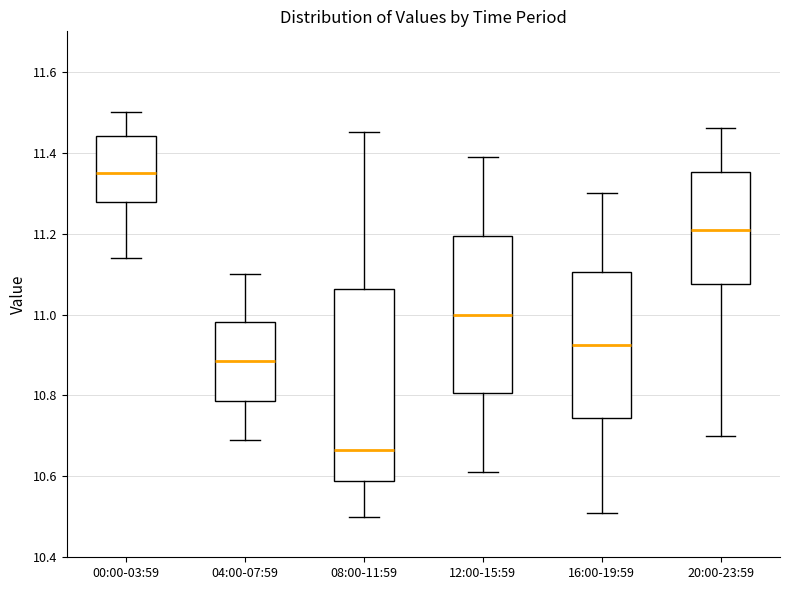

Reading left to right, transcribe this box plot: for each box, give where its median line is, the range the box spans, and where its two whiskers end, as read against the y-axis. The values are not printed on the chart, so give them approximately, as read against the axis.

00:00-03:59: median 11.36, box 11.28 to 11.44, whiskers 11.14 to 11.50
04:00-07:59: median 10.88, box 10.78 to 10.98, whiskers 10.70 to 11.10
08:00-11:59: median 10.66, box 10.58 to 11.06, whiskers 10.50 to 11.46
12:00-15:59: median 11.00, box 10.80 to 11.20, whiskers 10.62 to 11.40
16:00-19:59: median 10.92, box 10.74 to 11.10, whiskers 10.52 to 11.30
20:00-23:59: median 11.22, box 11.08 to 11.36, whiskers 10.70 to 11.46